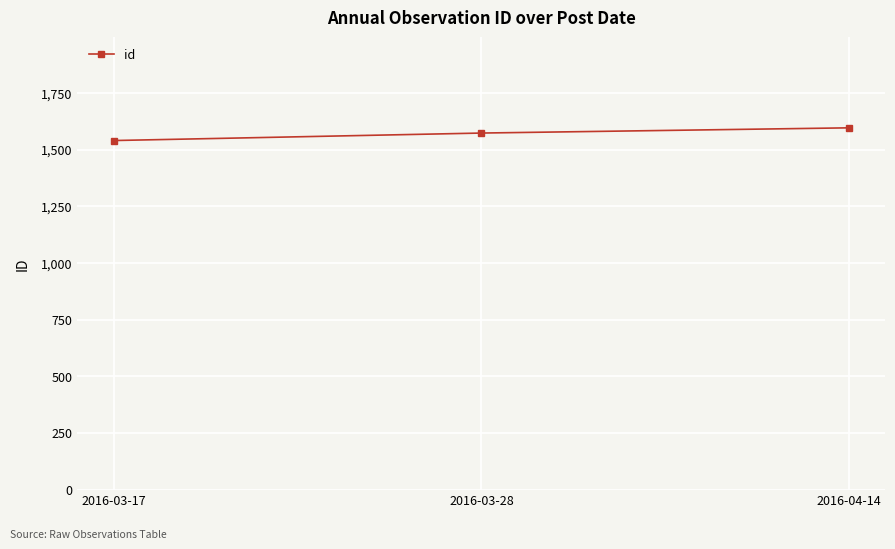

The chart shows a value of 464 at 2016-04-14. True or false?

False